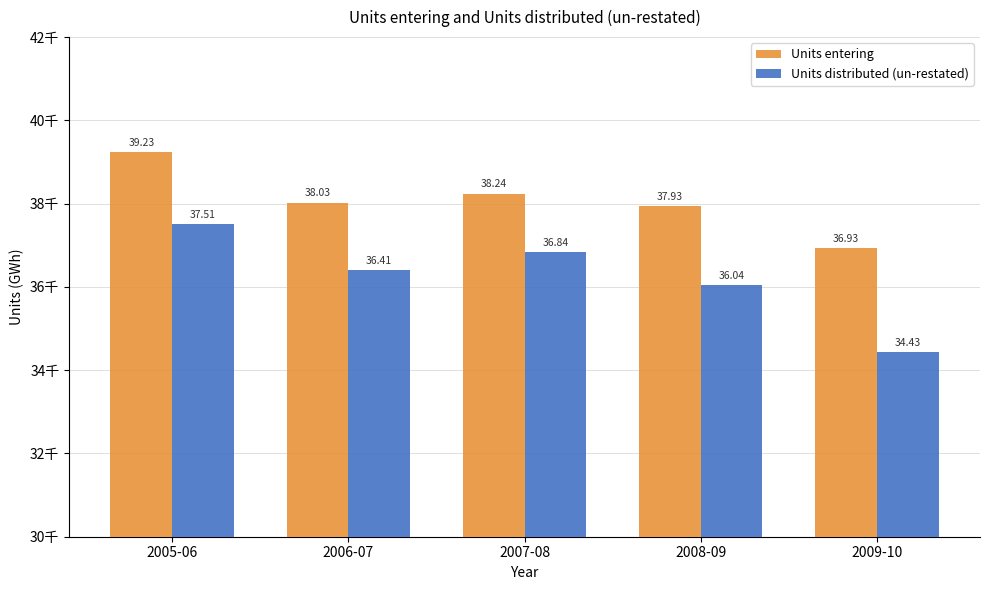

Which category has the highest value across all series?

2005-06